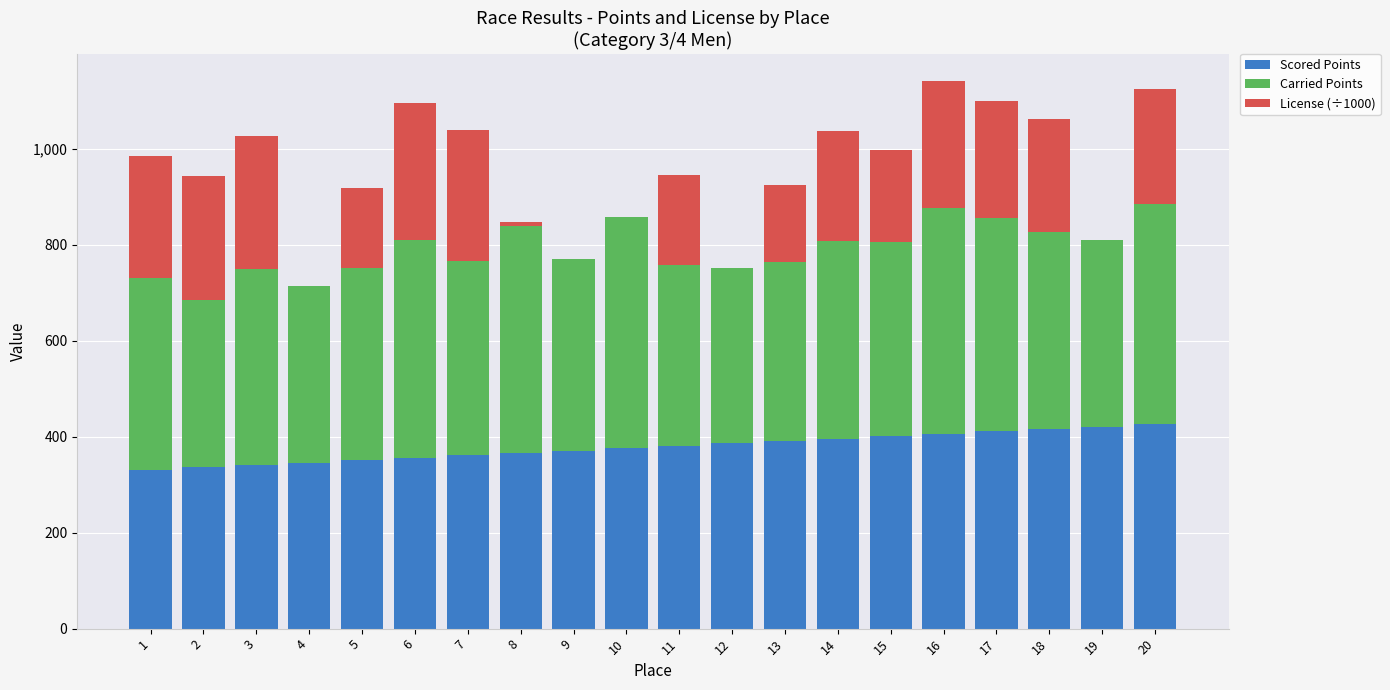

What is the sum of all Scored Points values?

7577.3